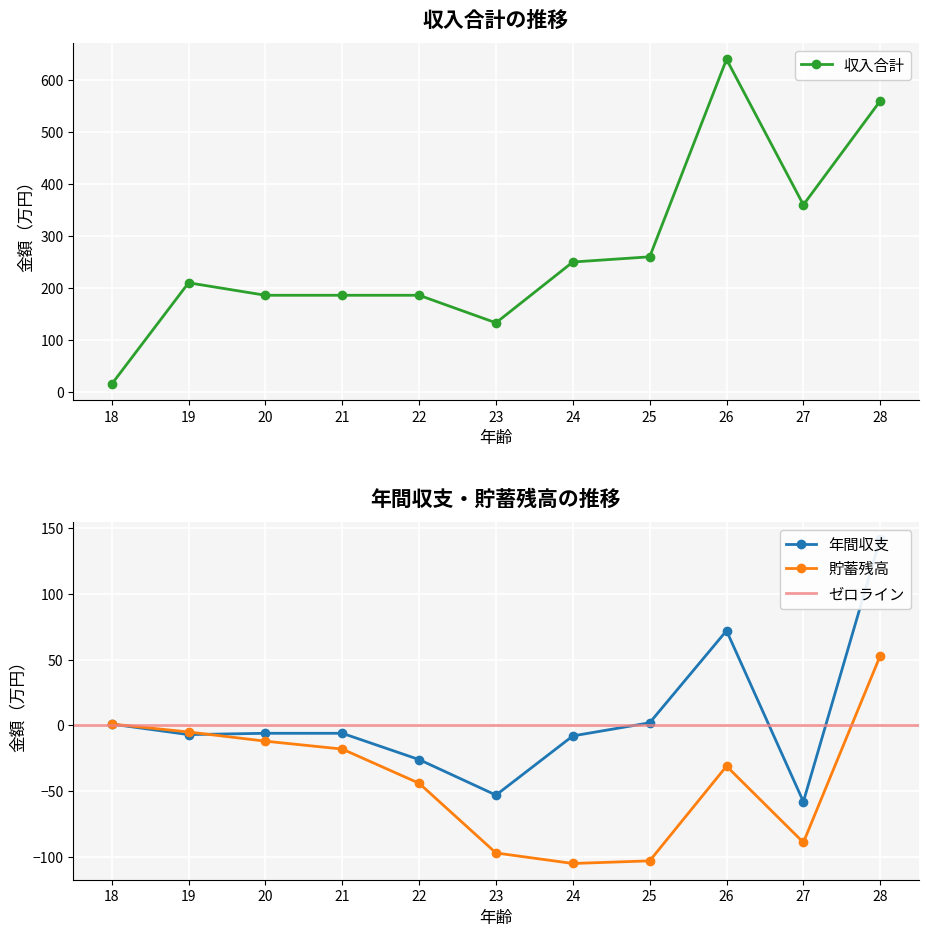

What is the sum of the 収入合計 values at 20 and 23?

319